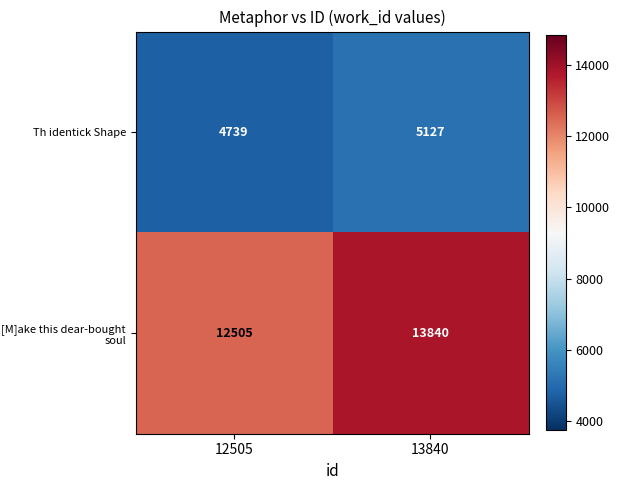

What is the sum of all Th identick Shape values?

9866